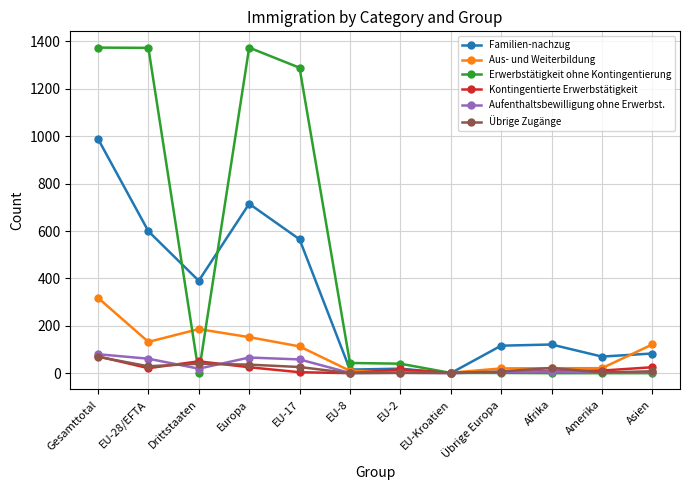

The Aus- und Weiterbildung series shows 132 at EU-28/EFTA. True or false?

True